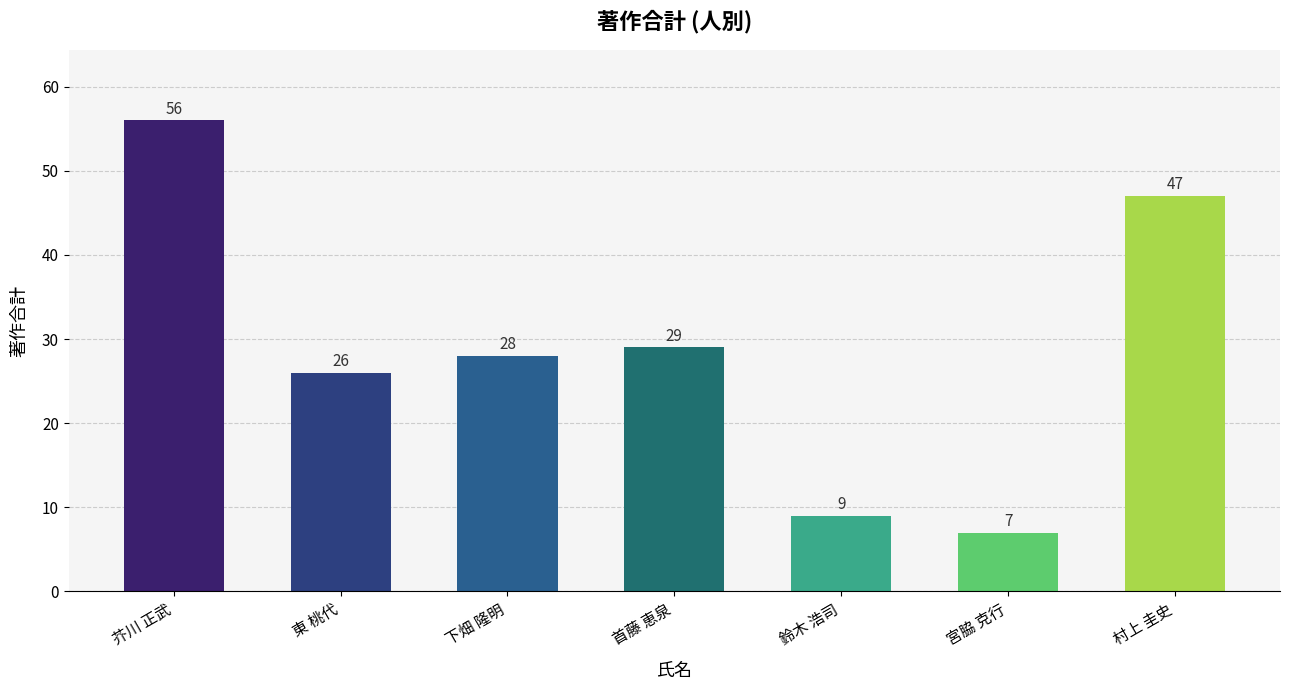

True or false: the data shows 14 at 東 桃代.

False